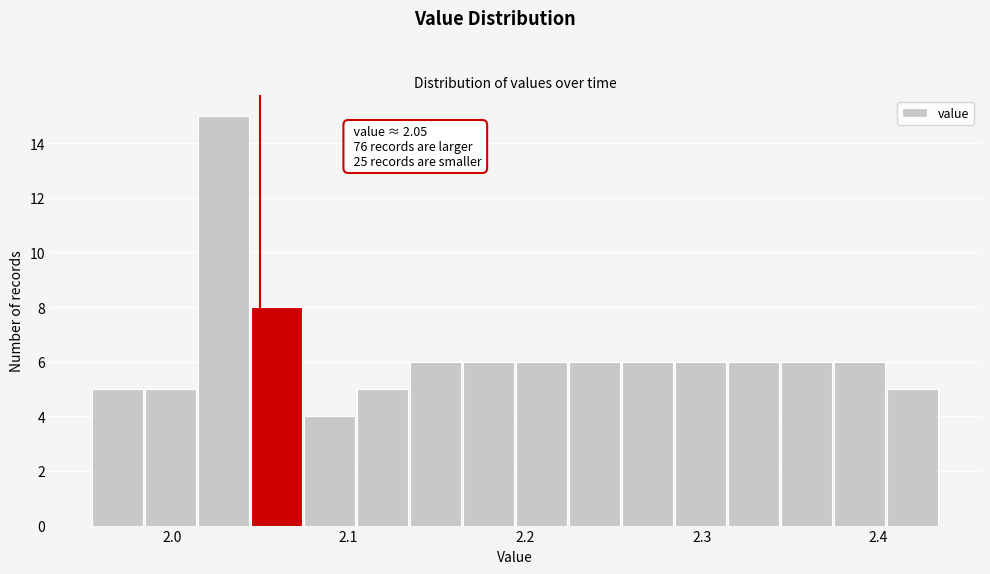

Around what value on the x-axis is the tallest bar? Give the approximate position of its centre, as read against the axis.

2.03